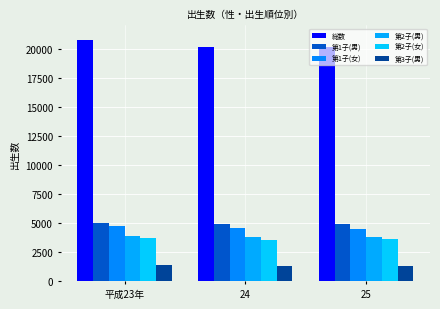

Where does the 第2子(女) series first go above 3652?

平成23年